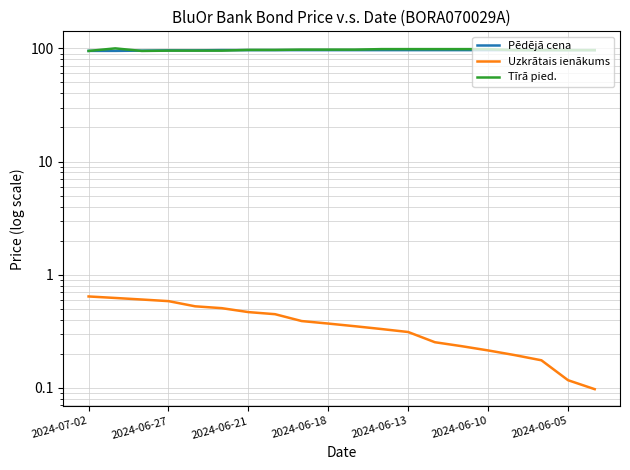

How many data points in Pēdējā cena are above 96?

17